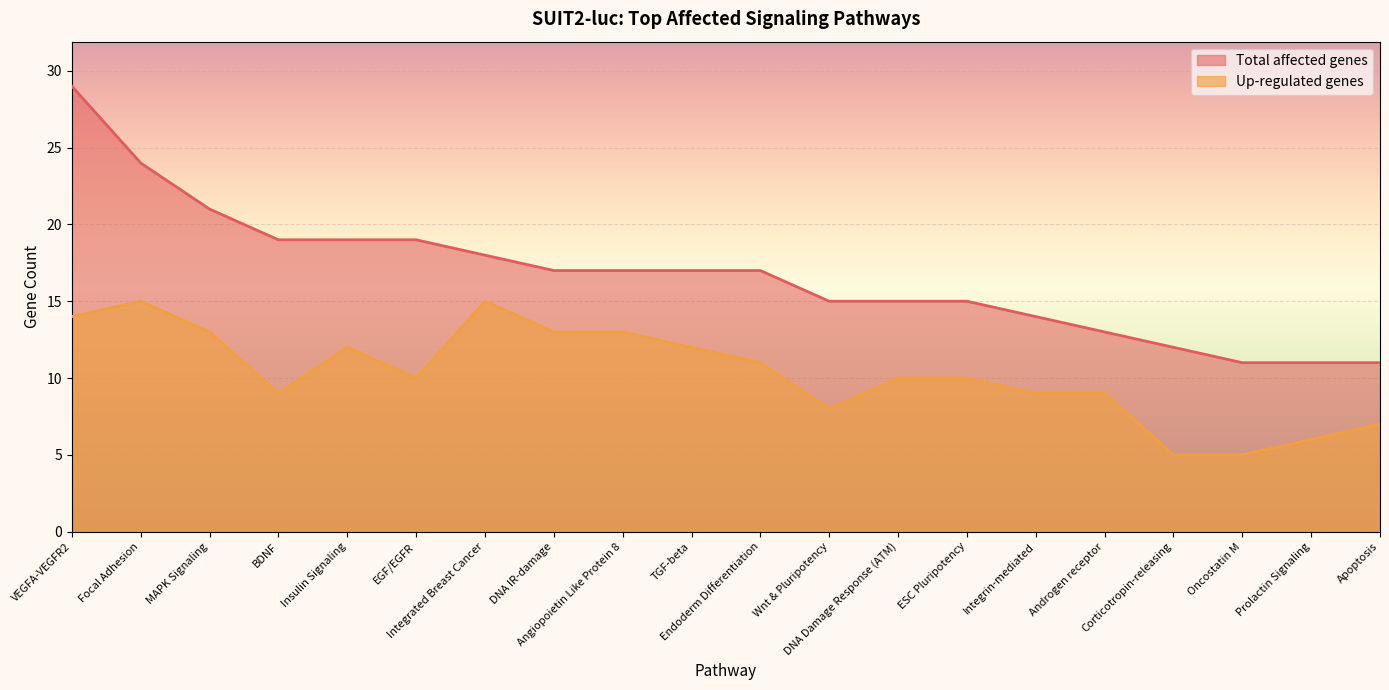

True or false: Total affected genes and Up-regulated genes intersect in this chart.

False